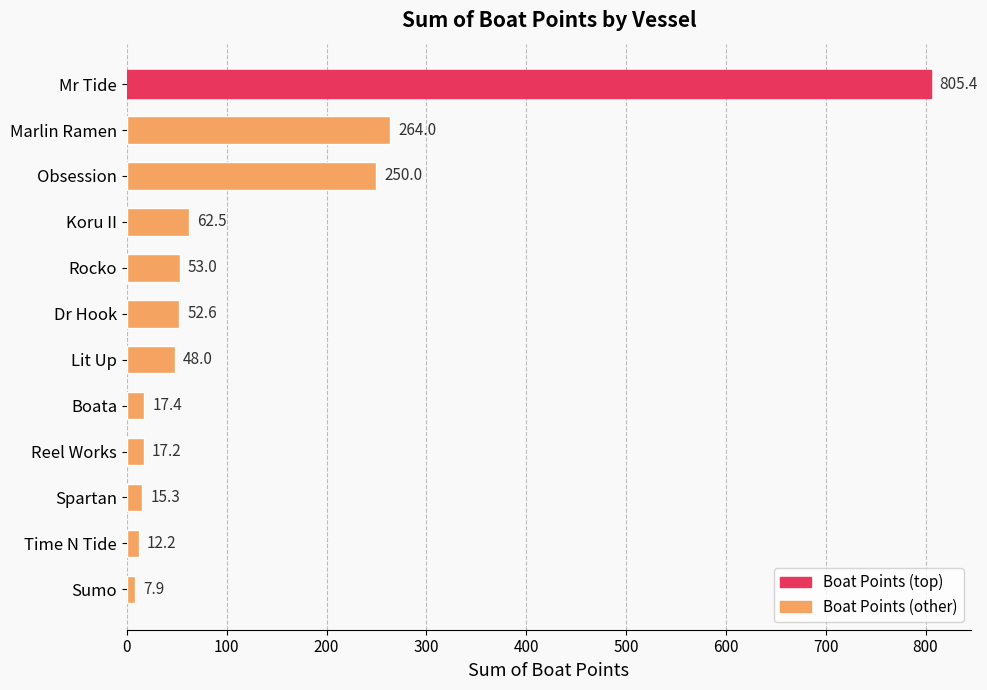

What is the difference between the second highest and second lowest values?

251.8